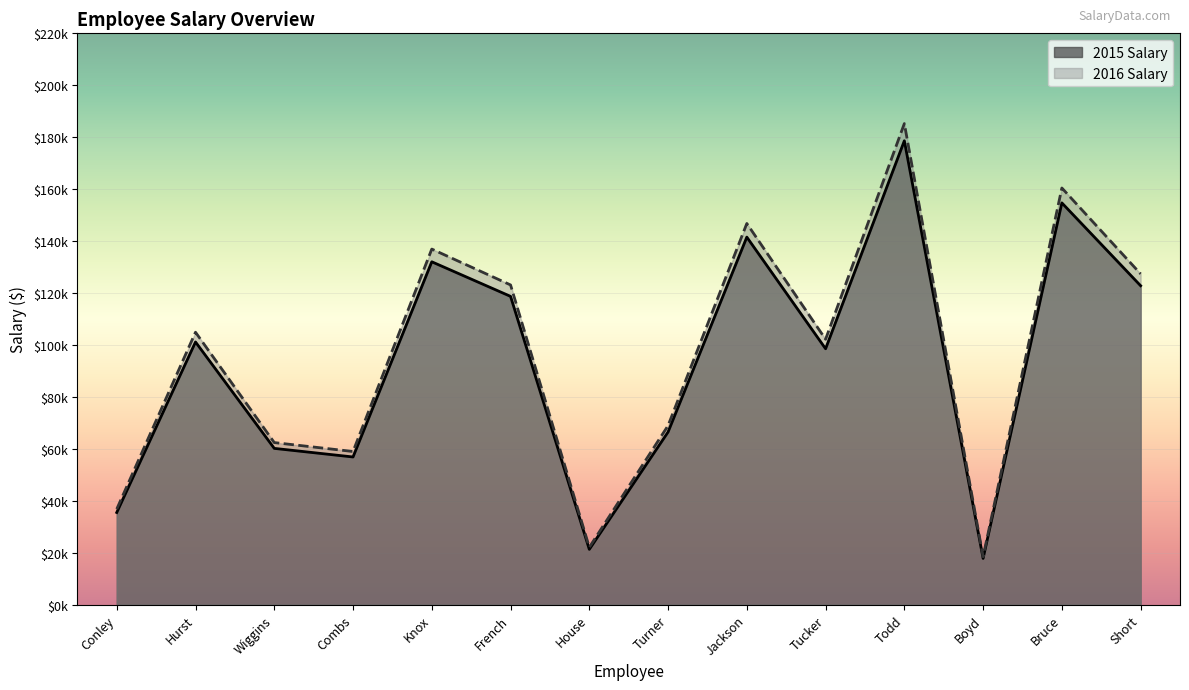

What is the label of the 9th point from the left?

Jackson